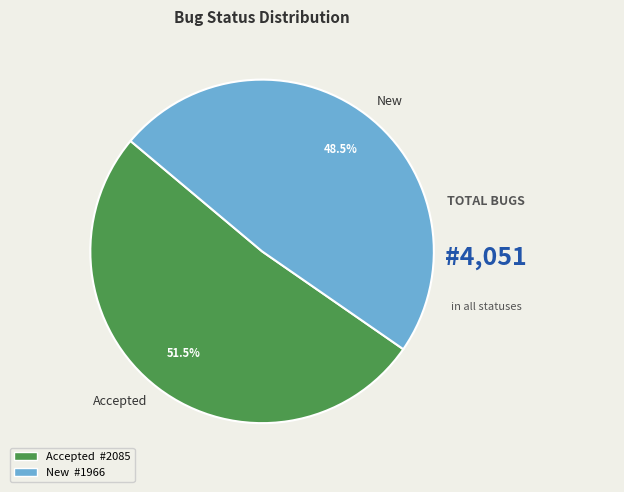

Count the number of slices in the pie.

2